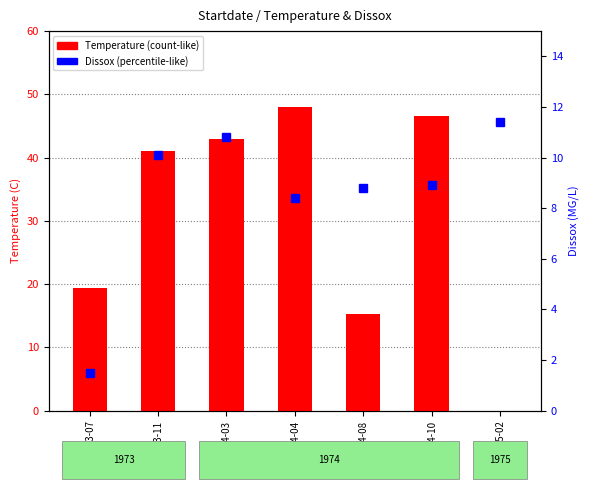

What is the difference between the second highest and minimum values in the Dissox series?

9.3